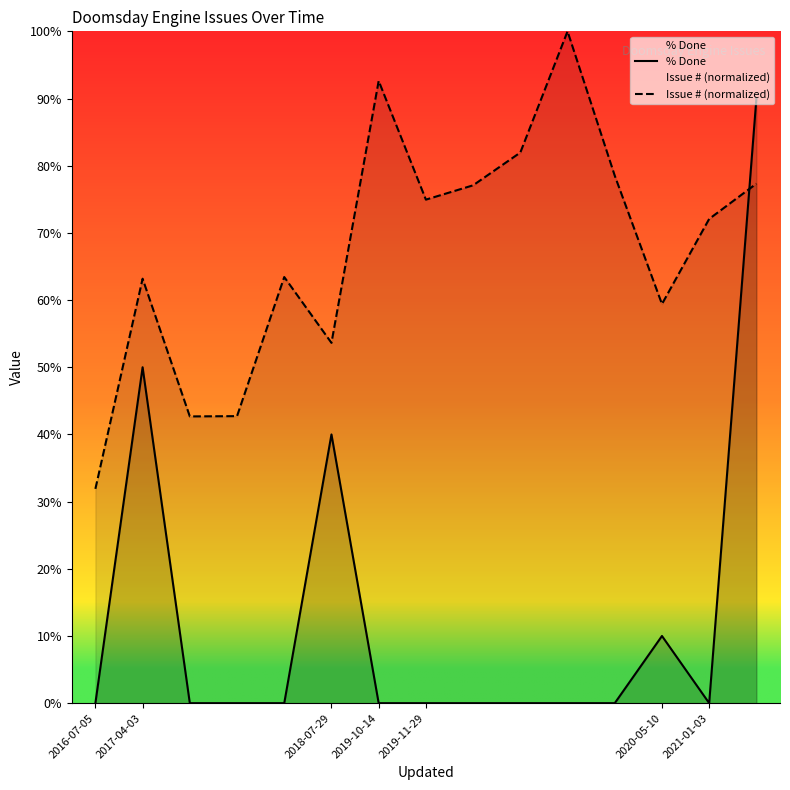

Does the chart display data point markers on the line(s)?

No